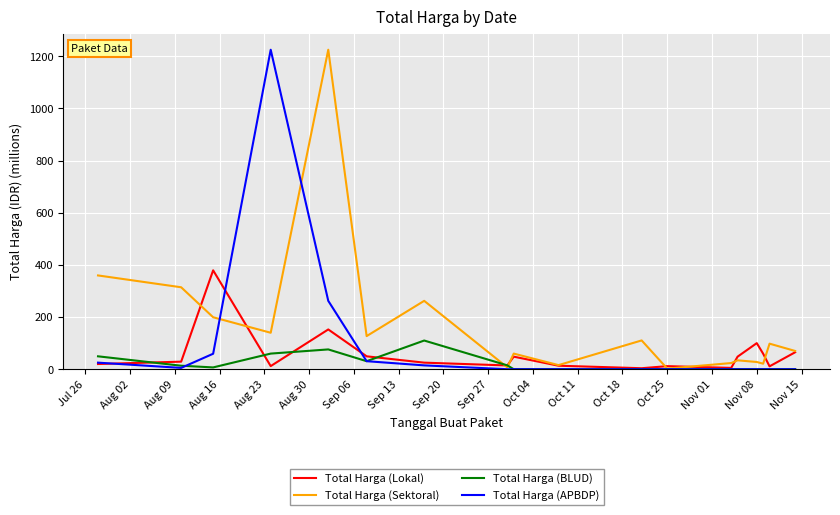

Which series has the largest total across all categories?

Total Harga (Sektoral)